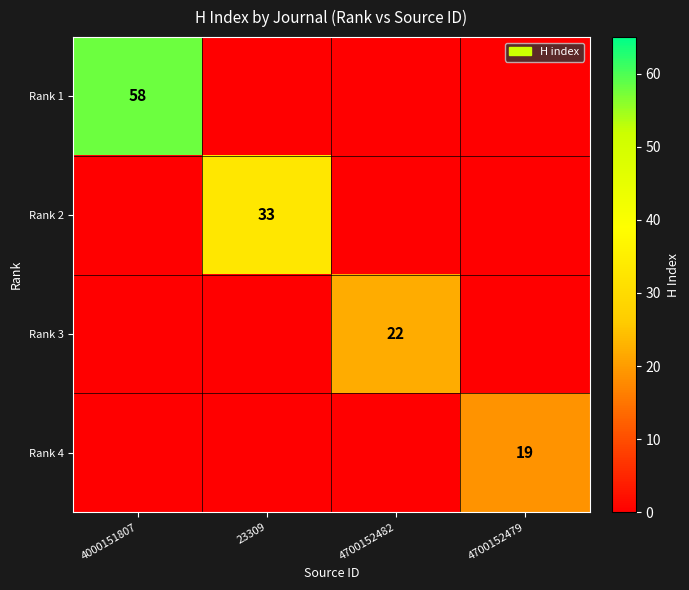

Rank the series at 4700152479 from highest to lowest value.

Rank 4, Rank 1, Rank 2, Rank 3